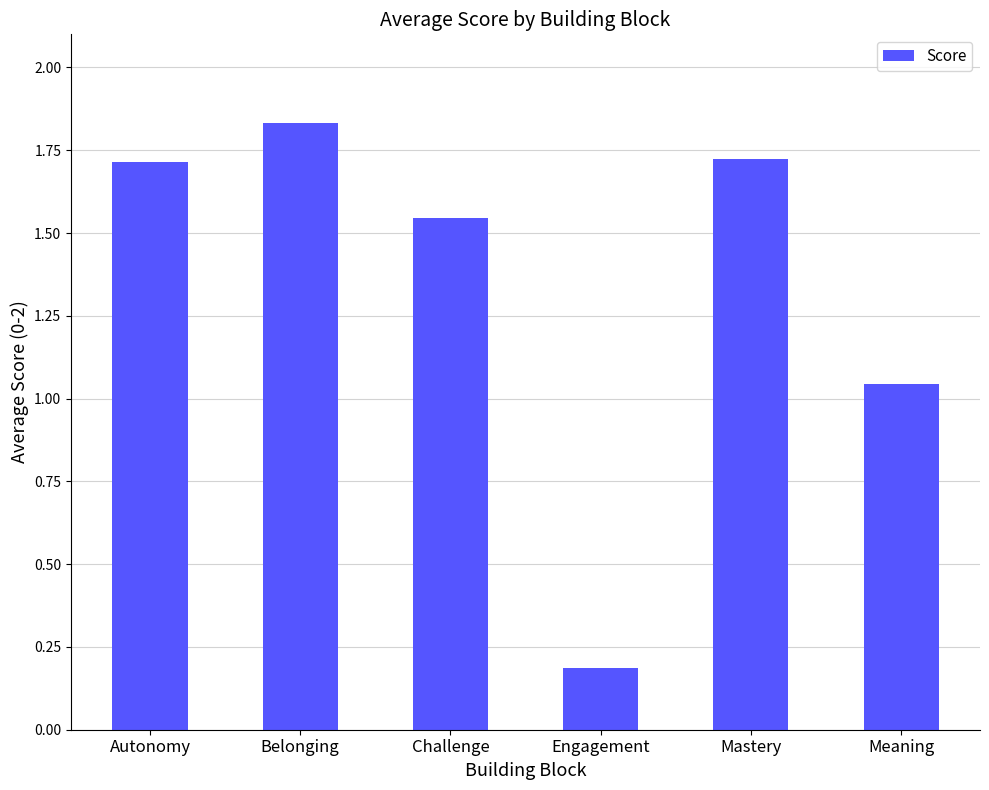

What is the change in value from Belonging to Mastery?

-0.1